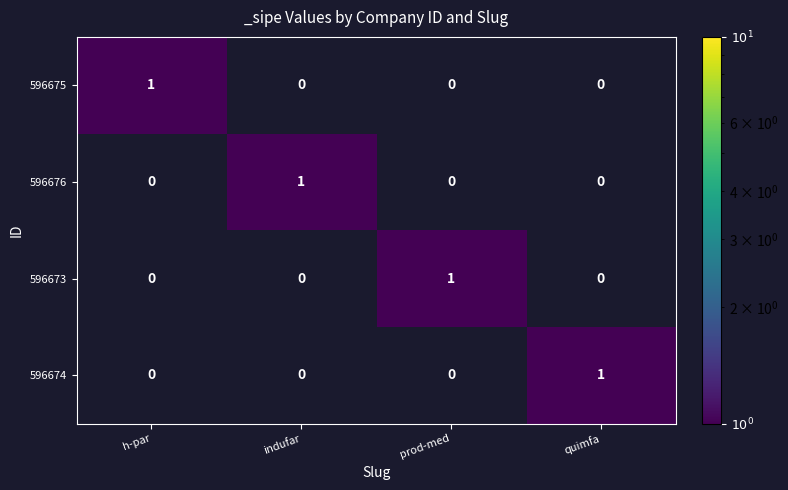

At how many categories does at least one series exceed 0?

4